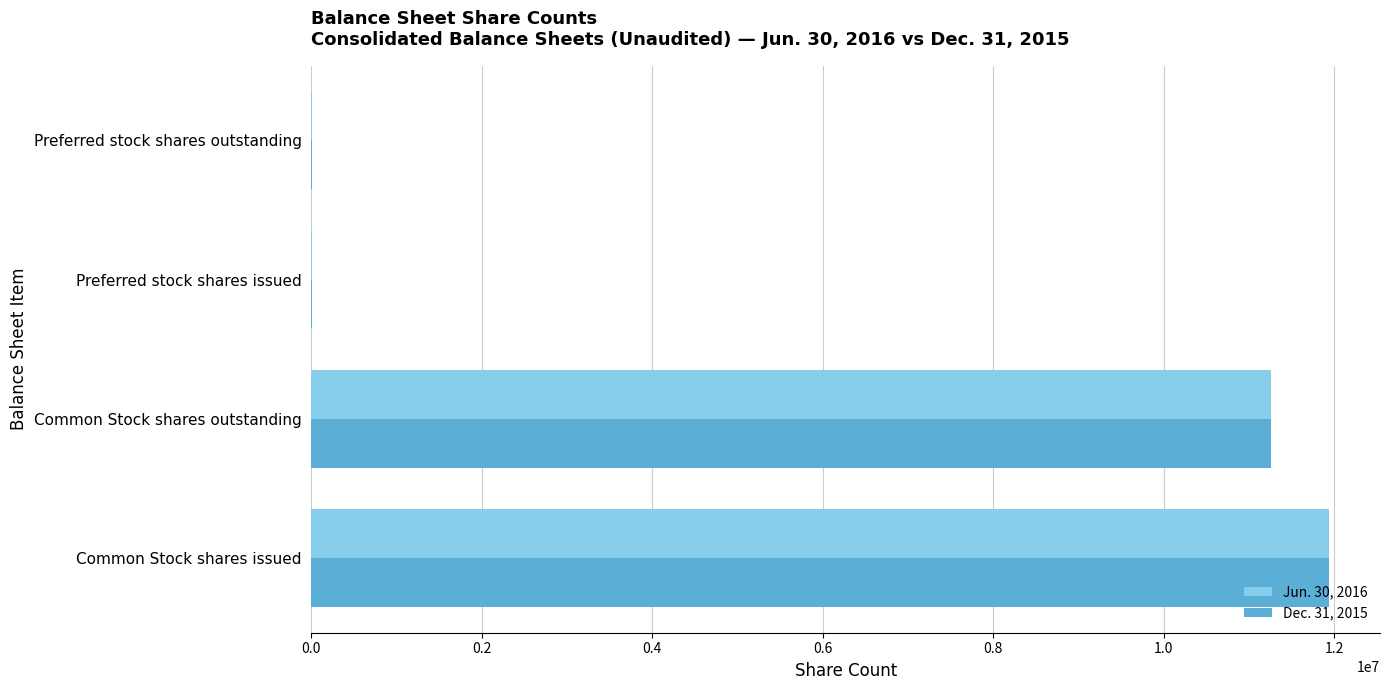

True or false: Jun. 30, 2016 has a value of 11259450 at Common Stock shares outstanding.

True